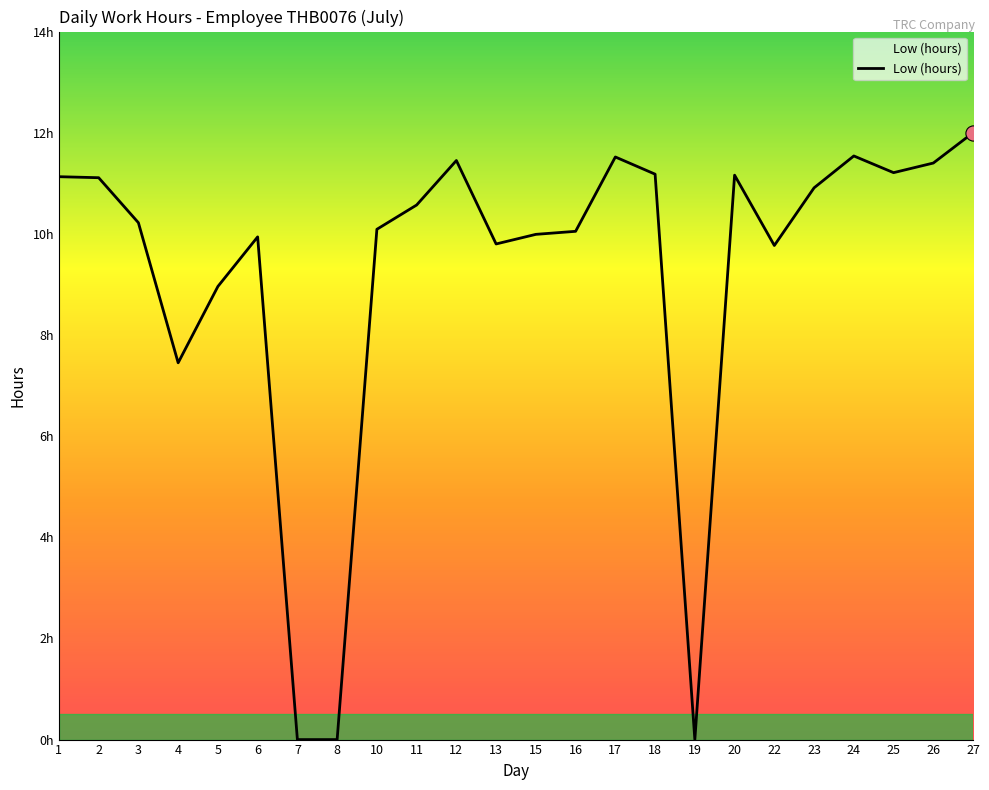

Does the chart have visible grid lines?

No